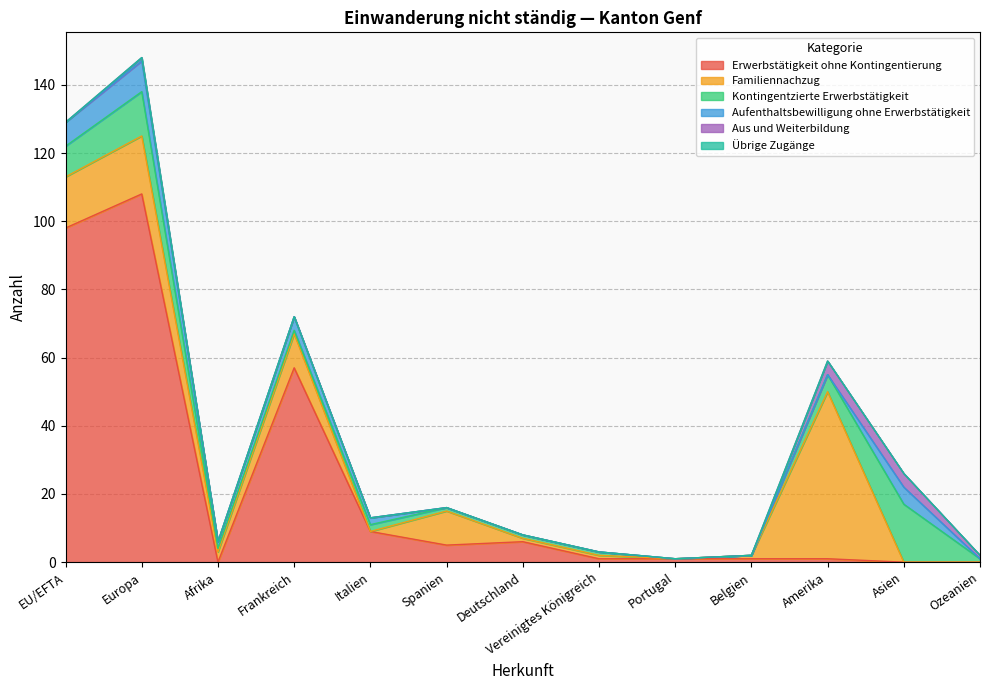

What is the greatest value displayed?

108